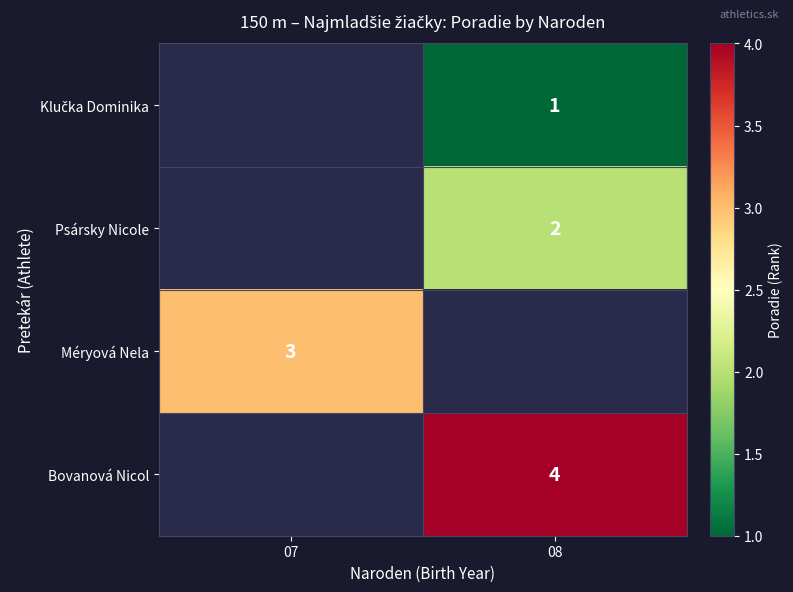

The Méryová Nela series shows 2 at 07. True or false?

False